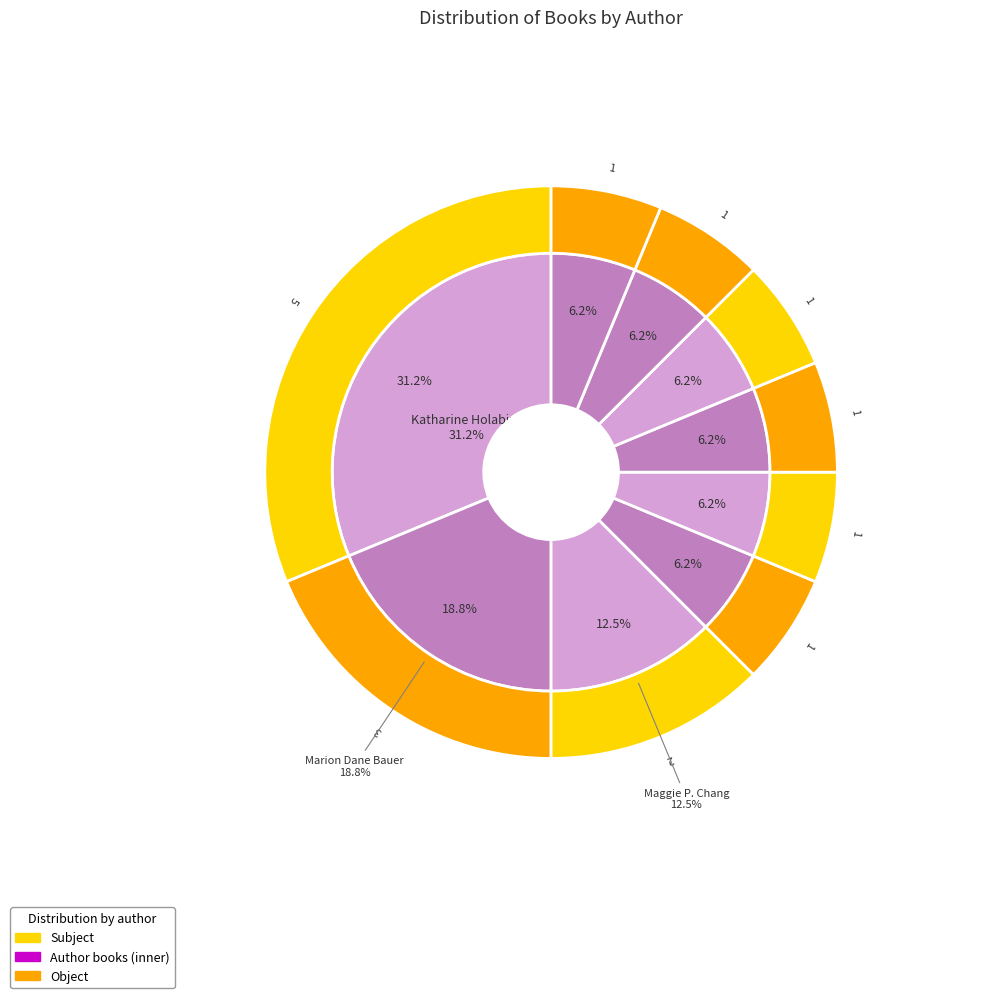

To the nearest percent, what portion does Maggie P. Chang (174992203) represent?

12%